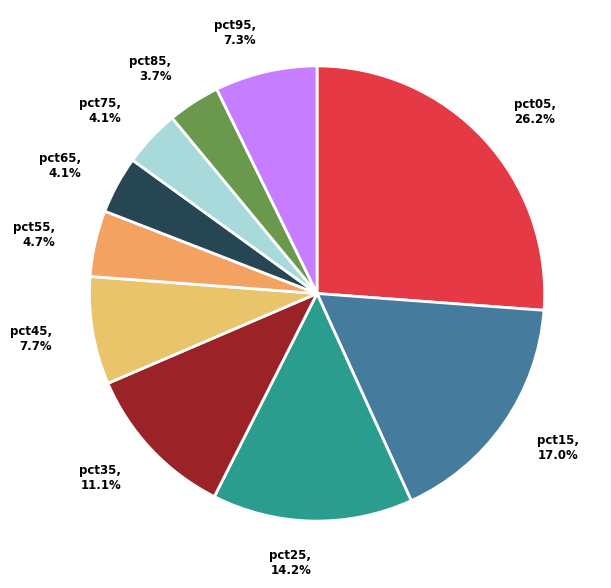

To the nearest percent, what is the combined percentage of pct55 and pct35?

16%